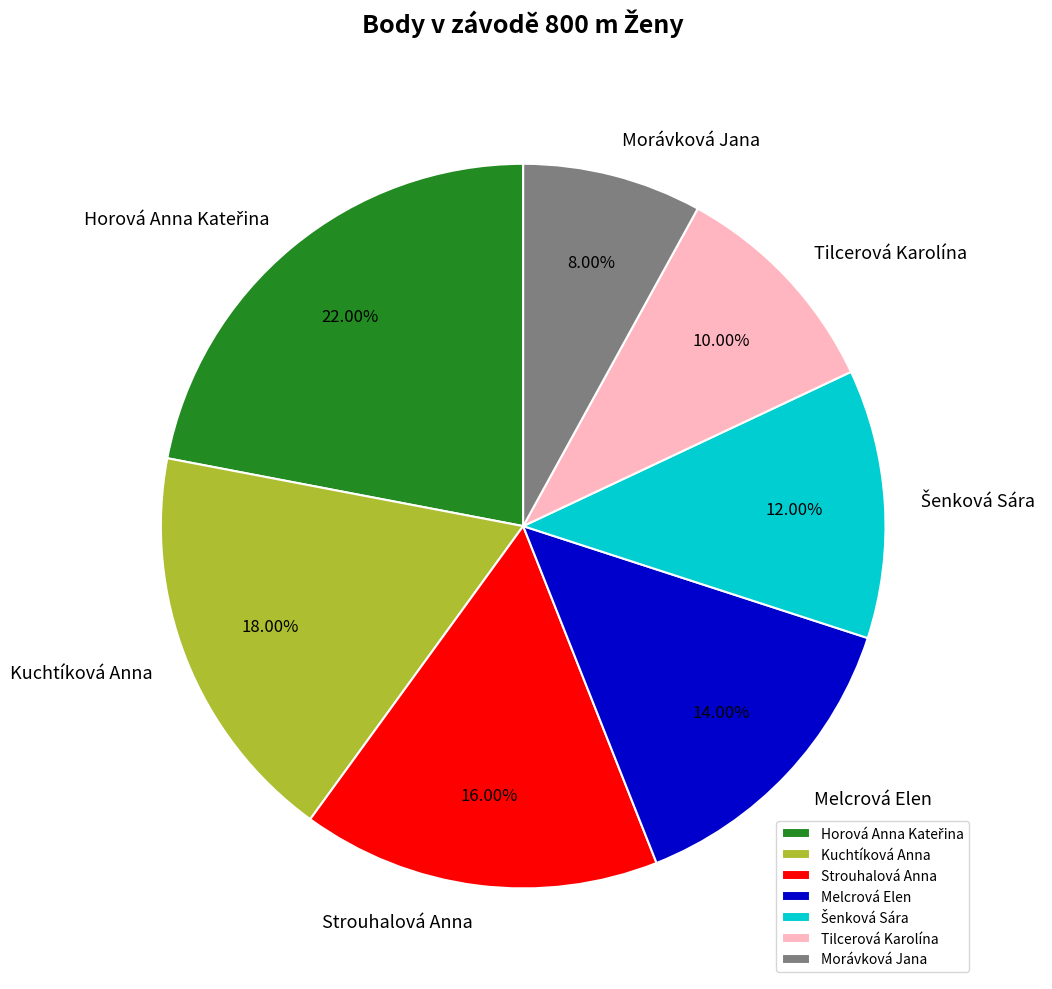

Between Melcrová Elen and Strouhalová Anna, which is larger?

Strouhalová Anna